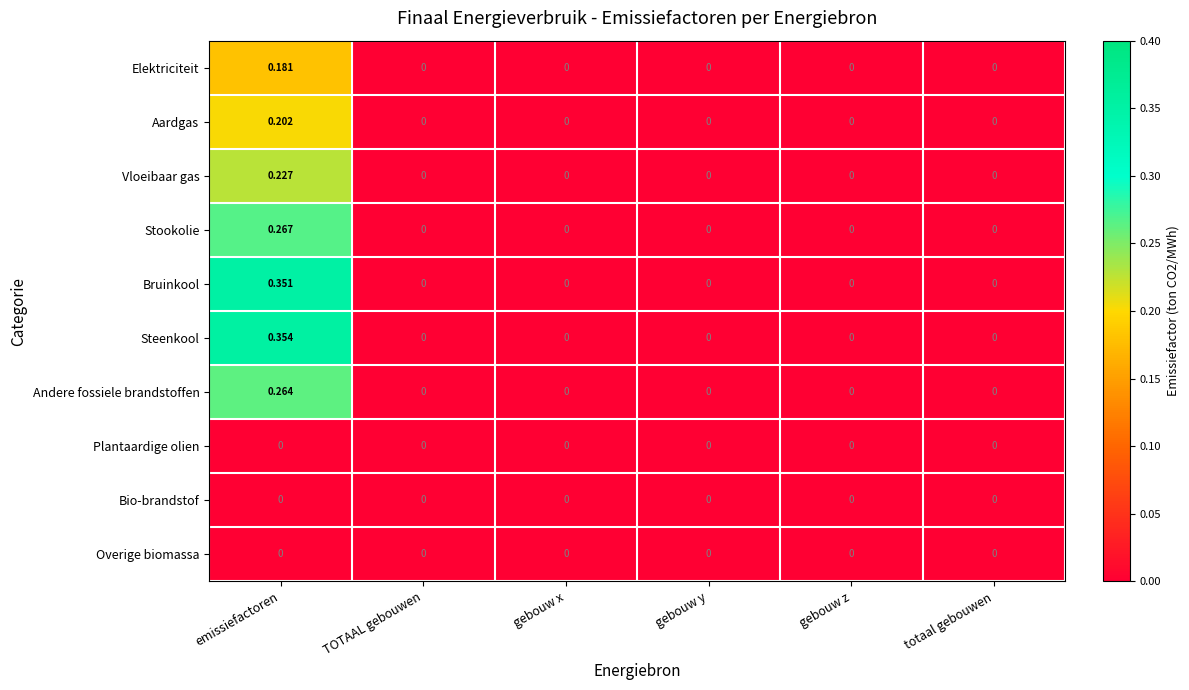

At which category does the chart reach its peak across all series?

emissiefactoren